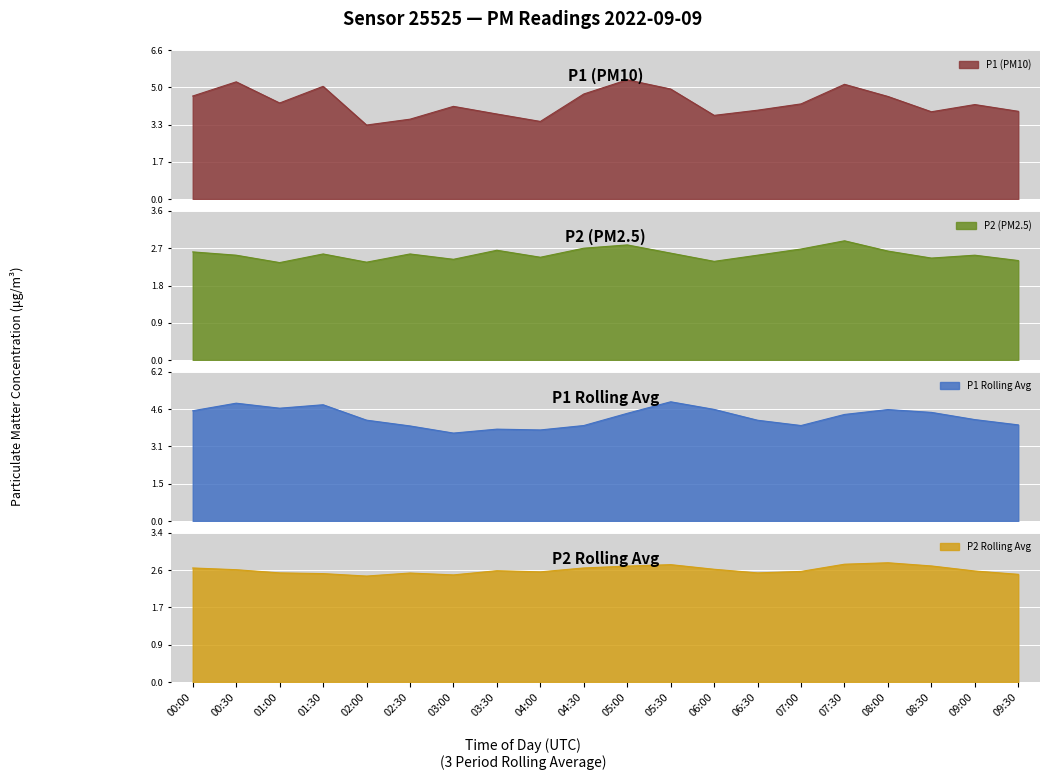

In P1, how many points are lower than both neighbors (excluding endpoints)?

5